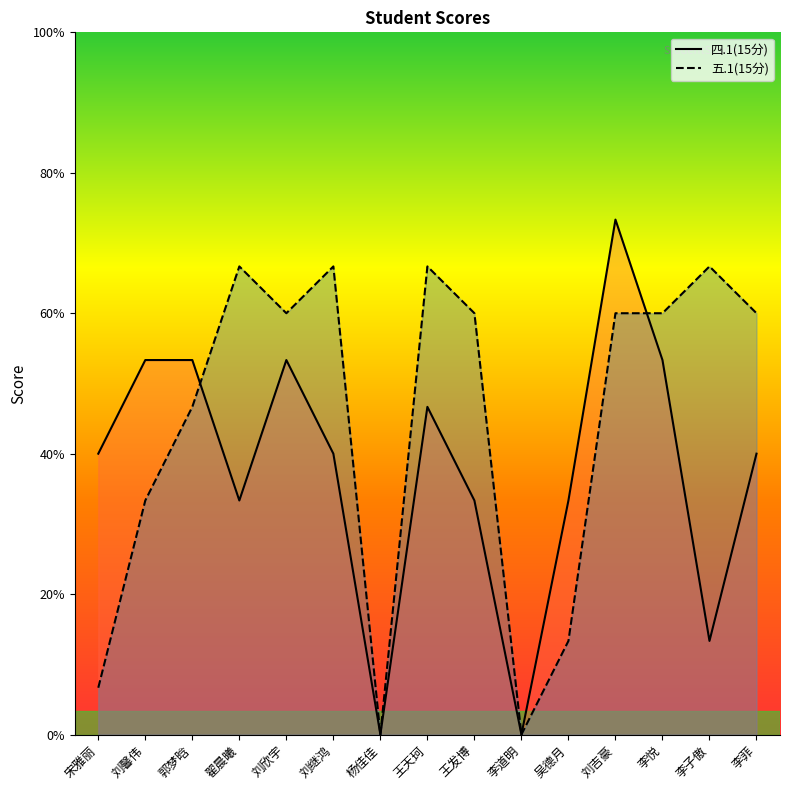

What is the total value across all series at 刘欣宇?

17